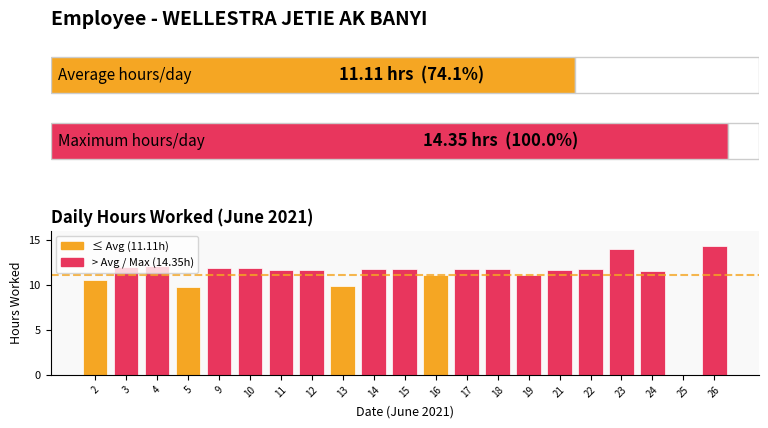

What is the value of the 3rd bar from the left?

12.1